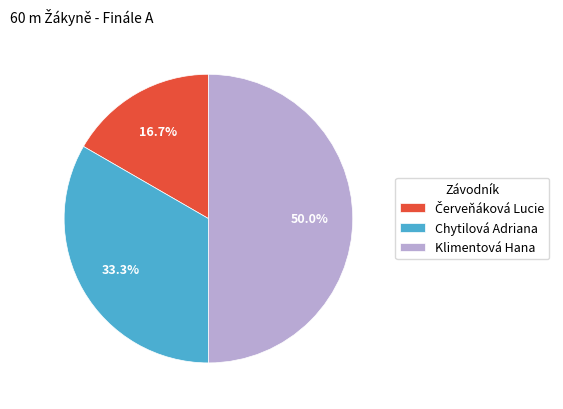

What percentage is the Klimentová Hana slice, to the nearest percent?

50%